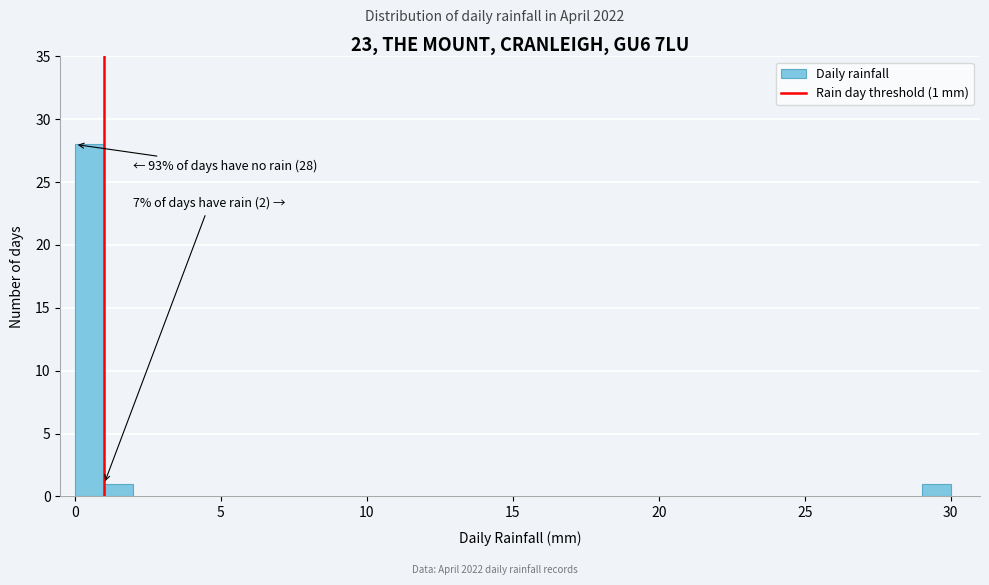

Read against the x-axis, roughly where is the centre of the tallest bar?

0.5